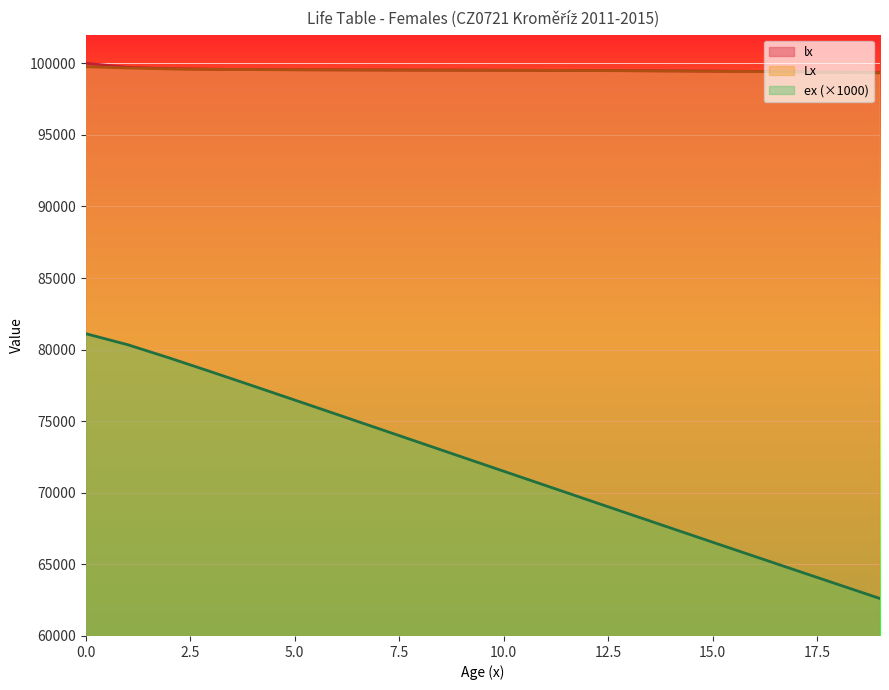

Reading left to right, list all the values displayed in this chart.

lx: 100000.0	99713.8	99623.9	99583.0	99561.5	99548.2	99538.8	99531.1	99524.3	99517.5	99510.5	99502.7	99493.6	99482.6	99468.9	99451.7	99430.3	99404.4	99374.4	99341.5
Lx: 99756.7	99668.9	99603.5	99572.3	99554.9	99543.5	99535.0	99527.7	99520.9	99514.0	99506.6	99498.1	99488.1	99475.7	99460.3	99441.0	99417.3	99389.4	99357.9	99324.4
ex: 81111.4	80343.8	79415.9	78448.3	77465.1	76475.4	75482.6	74488.3	73493.4	72498.4	71503.5	70509.1	69515.5	68523.1	67532.5	66544.1	65558.3	64575.2	63594.6	62615.5